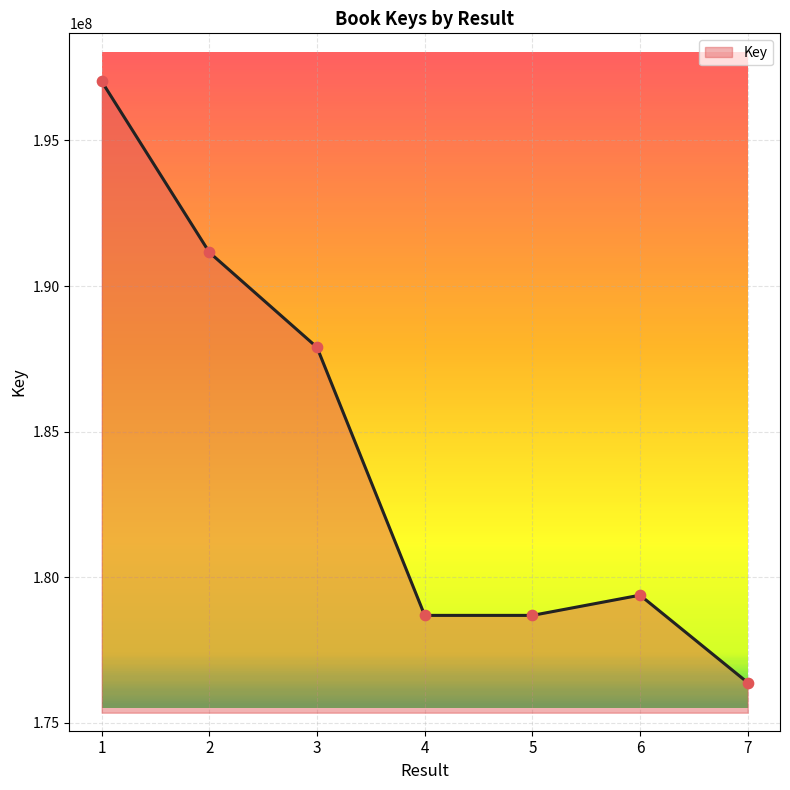

What is the change in value from 4 to 6?

+694323